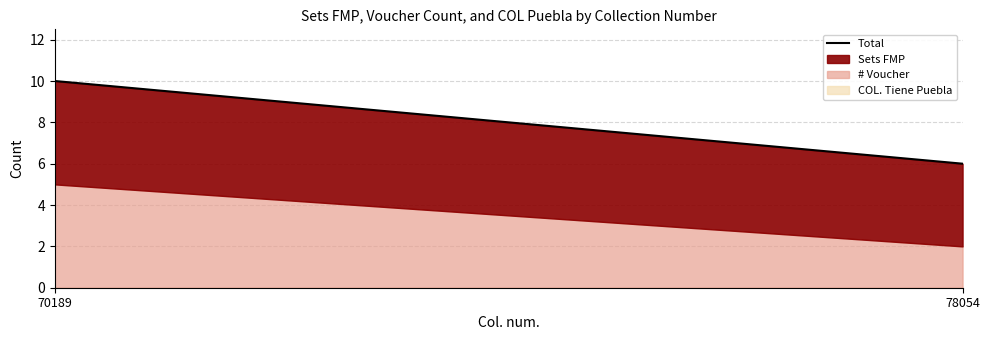

Does the chart display data point markers on the line(s)?

No